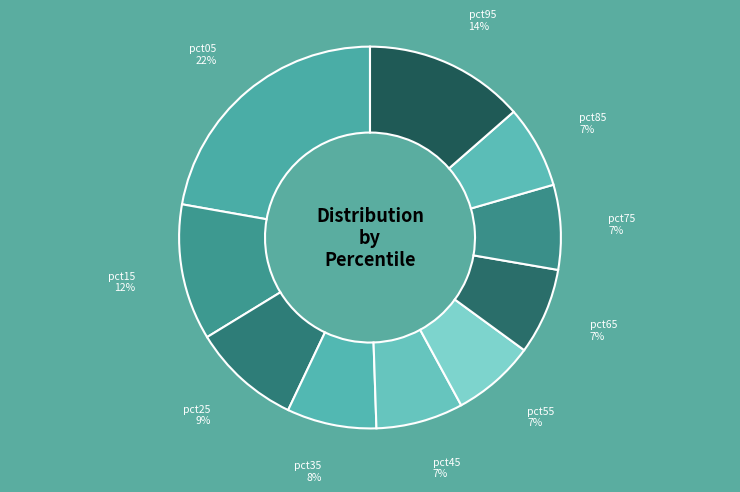

Approximately how many times larger is the value at pct15 compared to pct05?

0.5